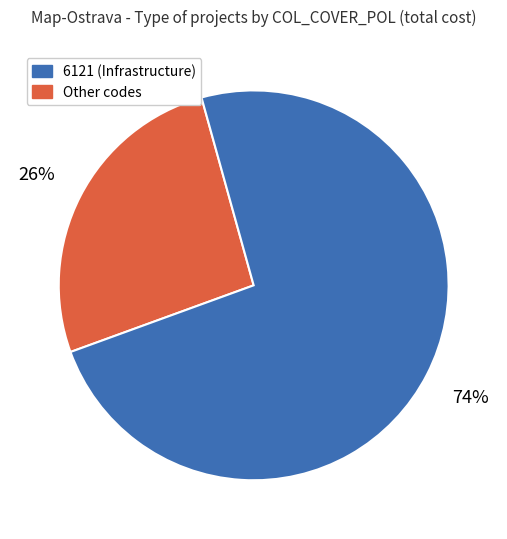

To the nearest percent, what is the average slice percentage?

50%